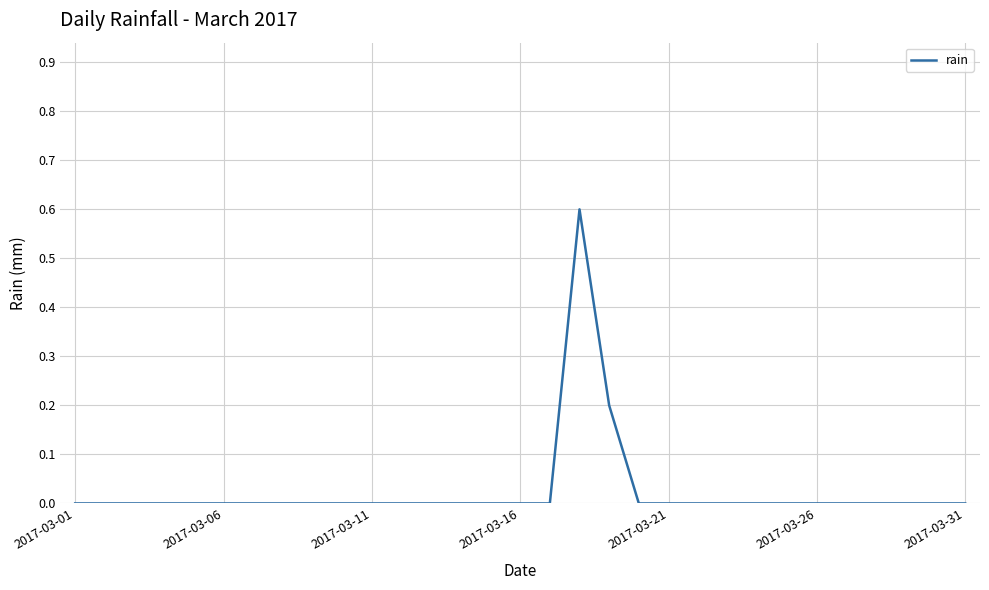

Is this an area chart (filled region under the line)?

No